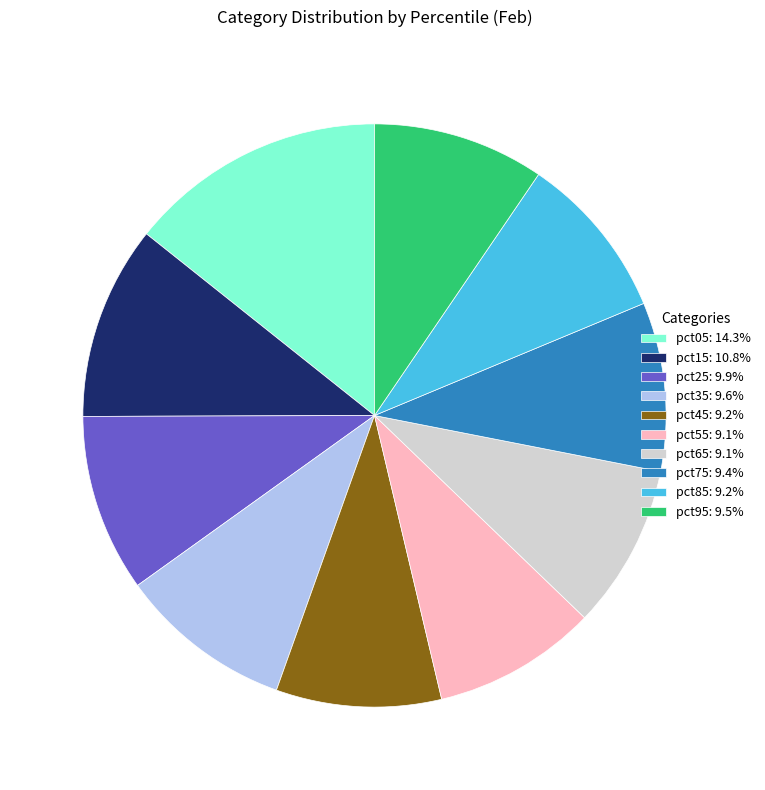

Does pct35: 9.6% account for over 50% of the chart?

No